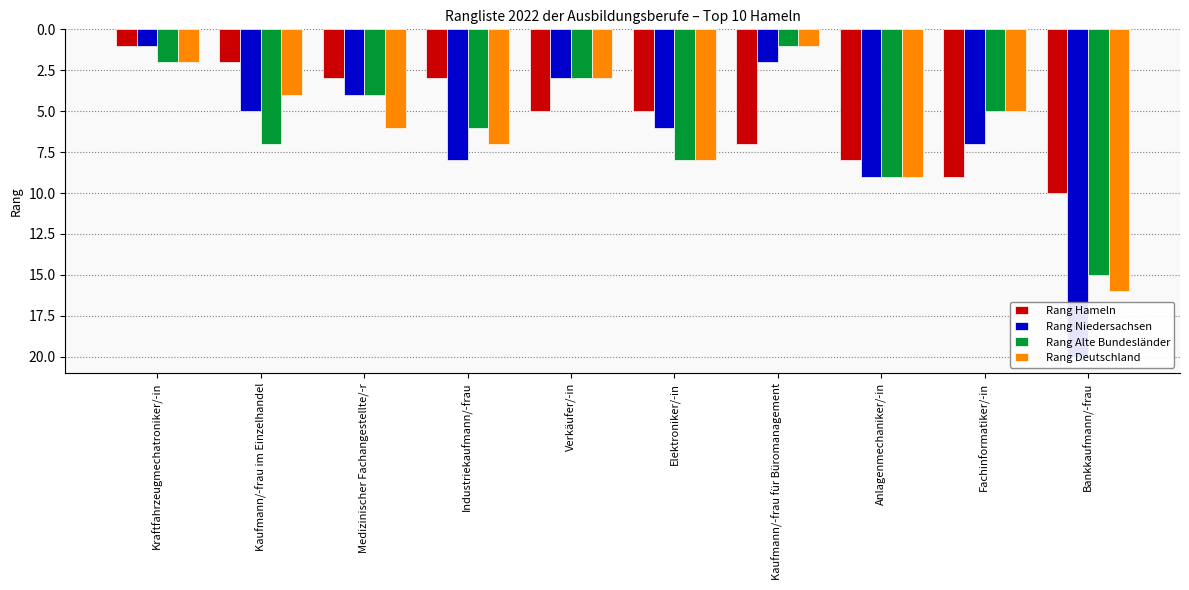

True or false: Rang Hameln has a value of 4 at Kaufmann/-frau für Büromanagement.

False